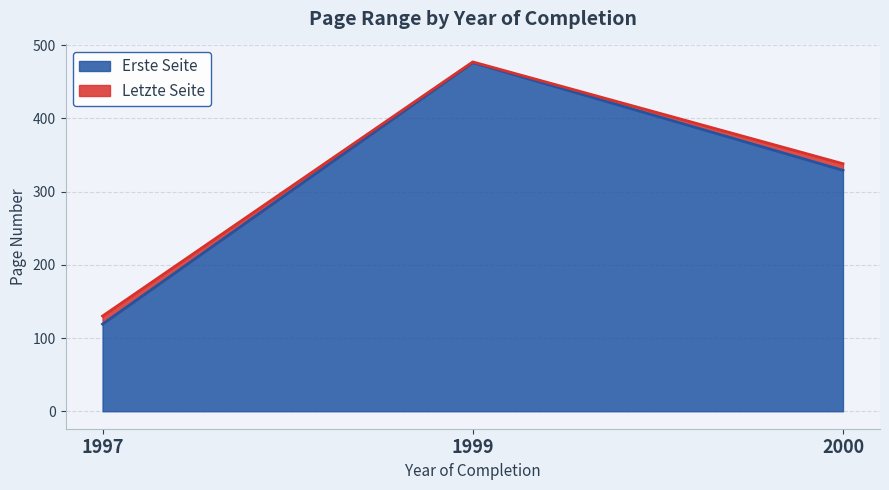

What is the total value across all series at 1997?

130